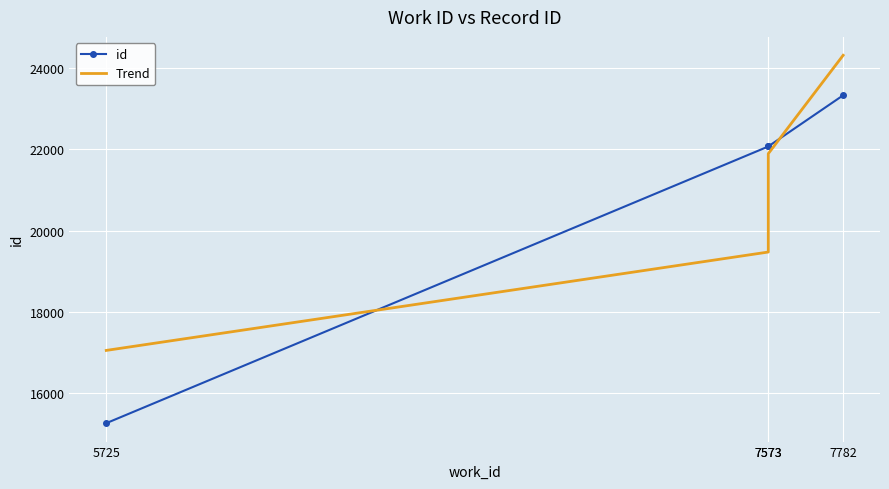

Between which two adjacent categories do Trend and id first intersect?

5725 and 7573